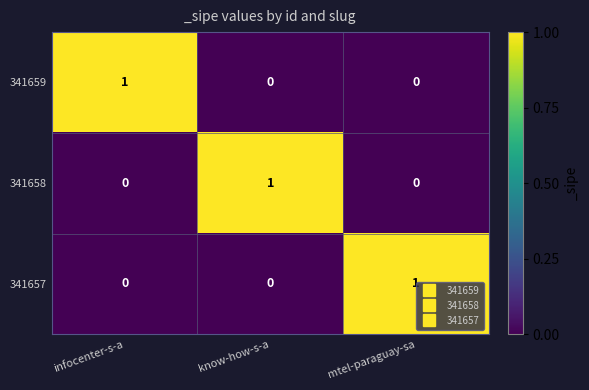

True or false: 341659 has a value of 0 at infocenter-s-a.

False